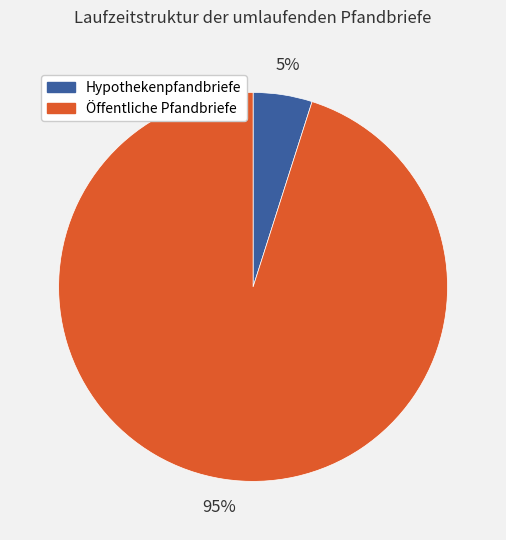

How many segments does this pie chart have?

2